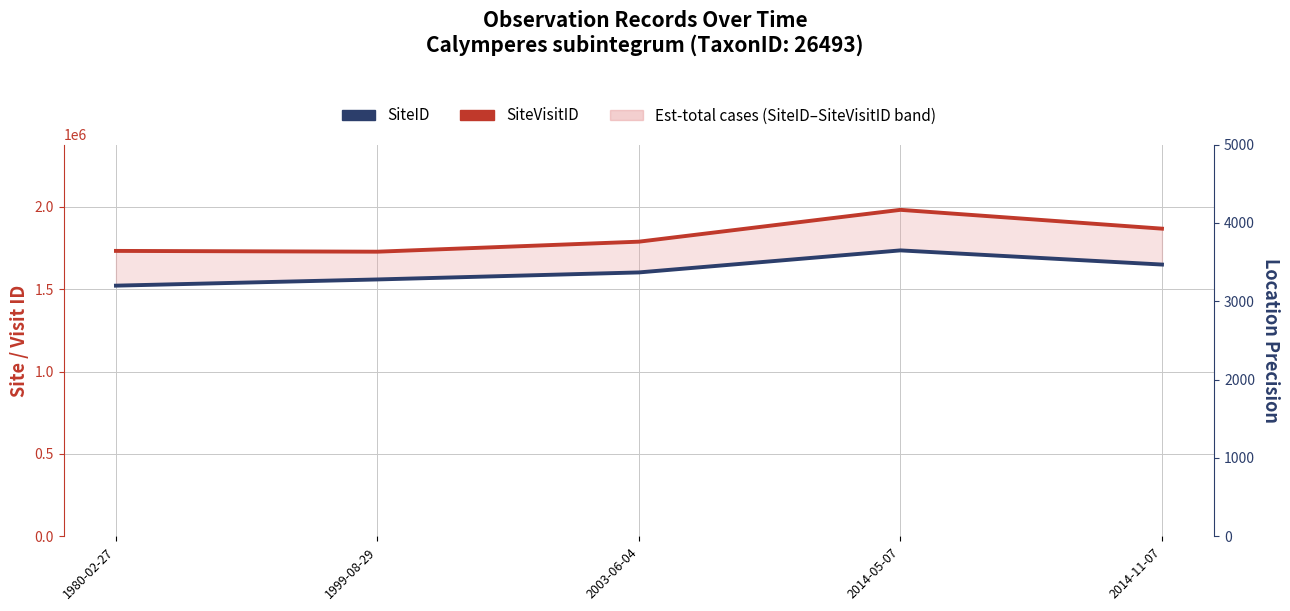

How many data points in SiteVisitID are above 1788111?

2